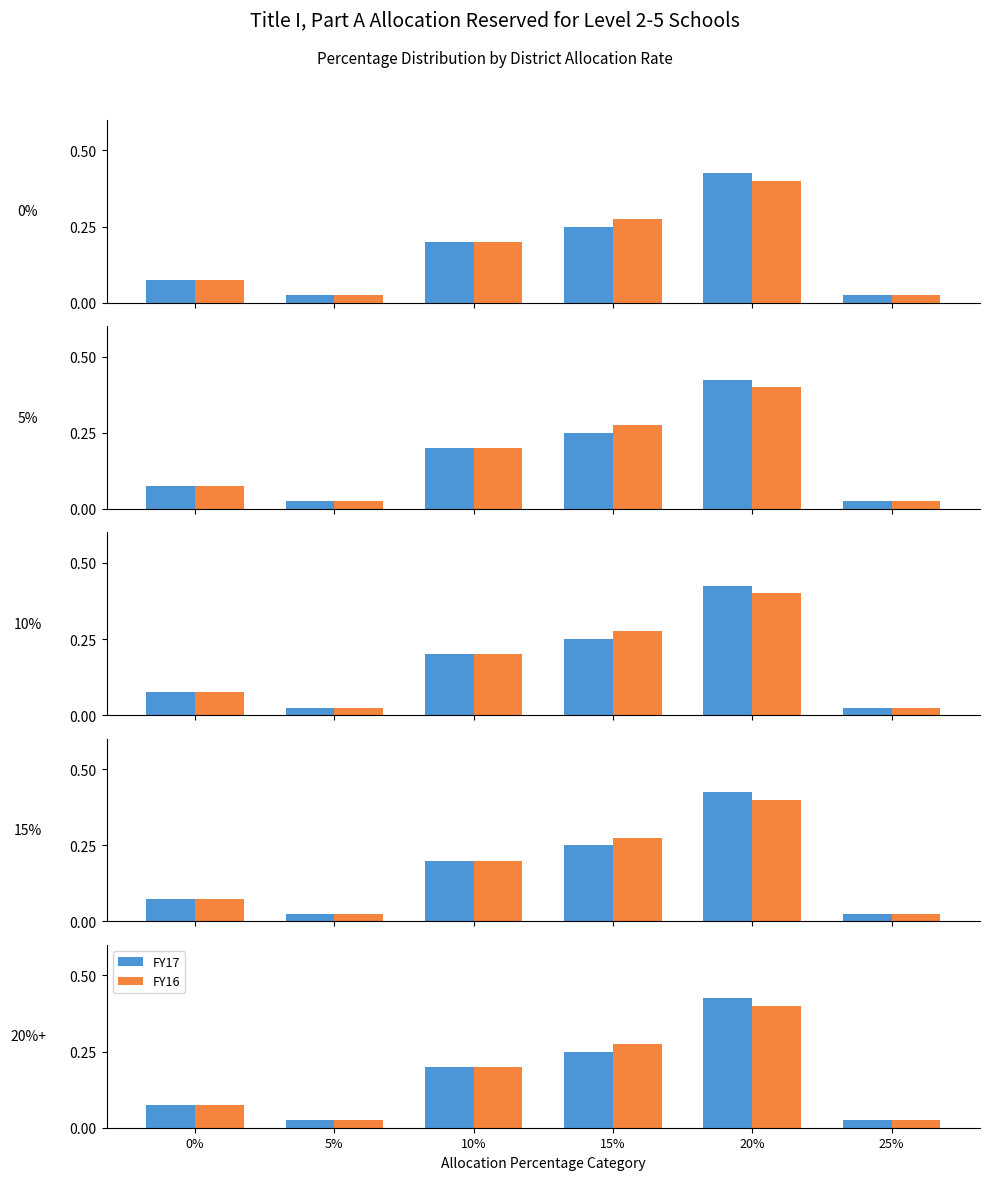

What position from the left is 20%?

5